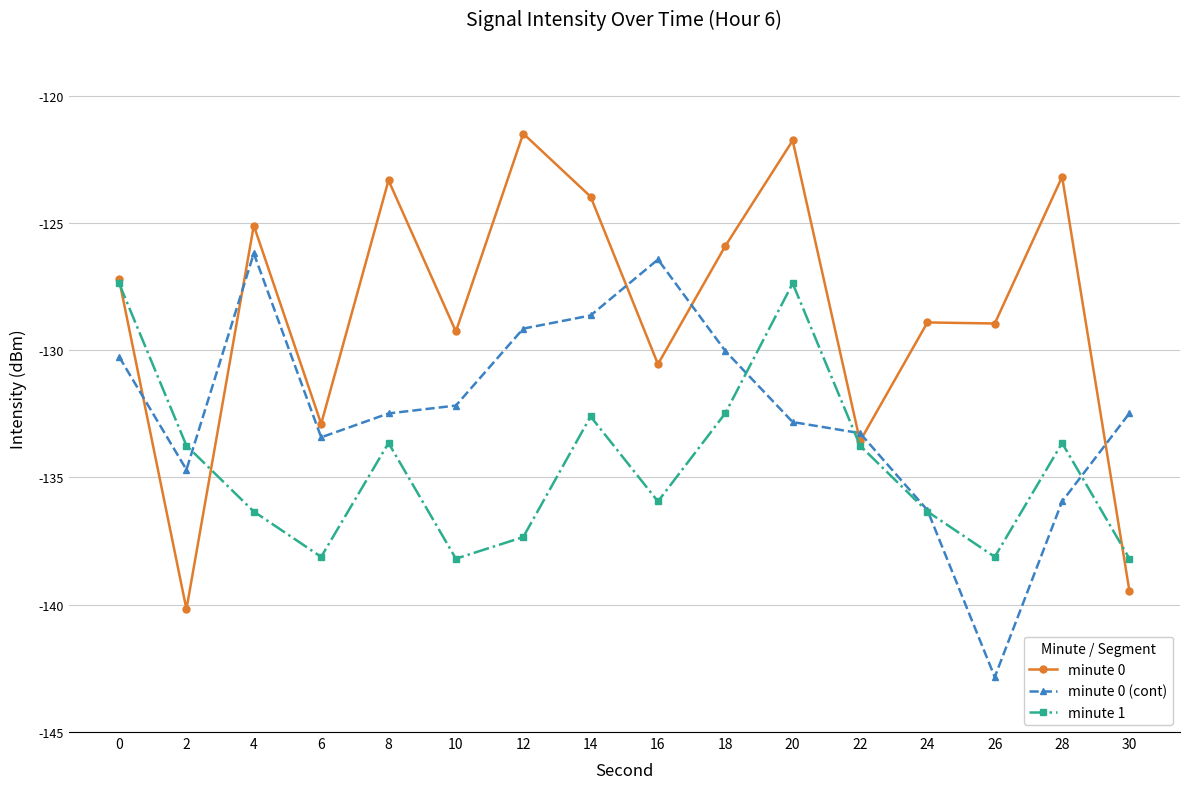

How many values in the minute 0 (cont) series exceed -132?

6